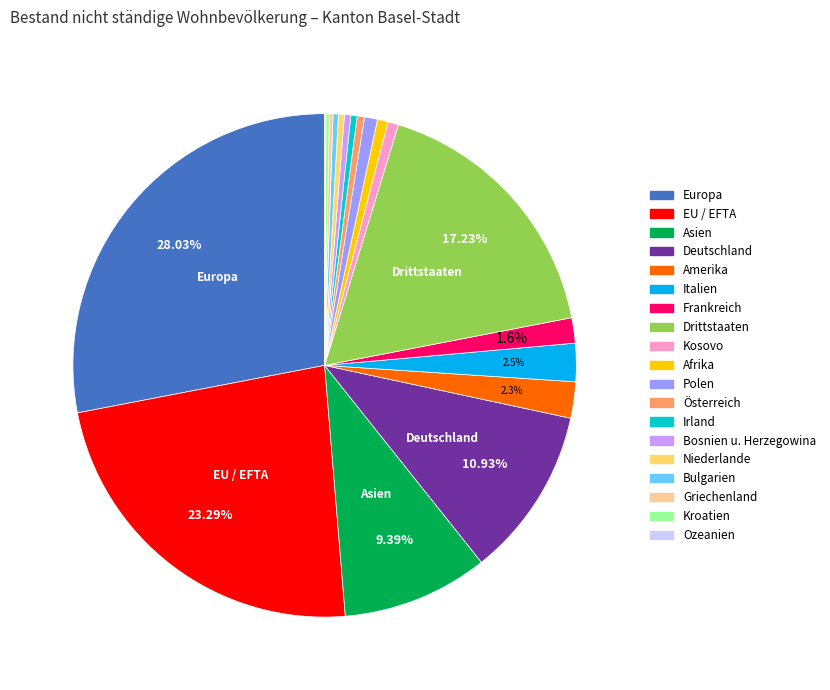

Between Deutschland and Asien, which is larger?

Deutschland